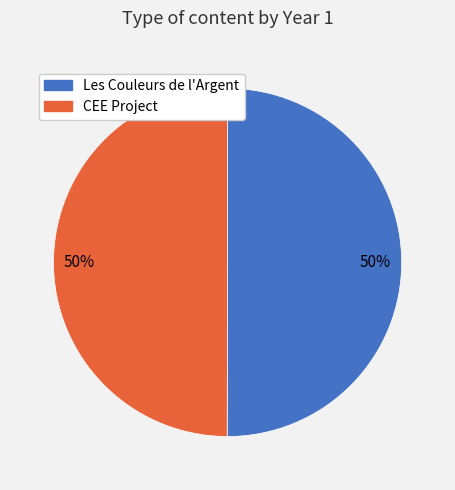

To the nearest percent, what is the combined percentage of CEE Project and Les Couleurs de l'Argent?

100%